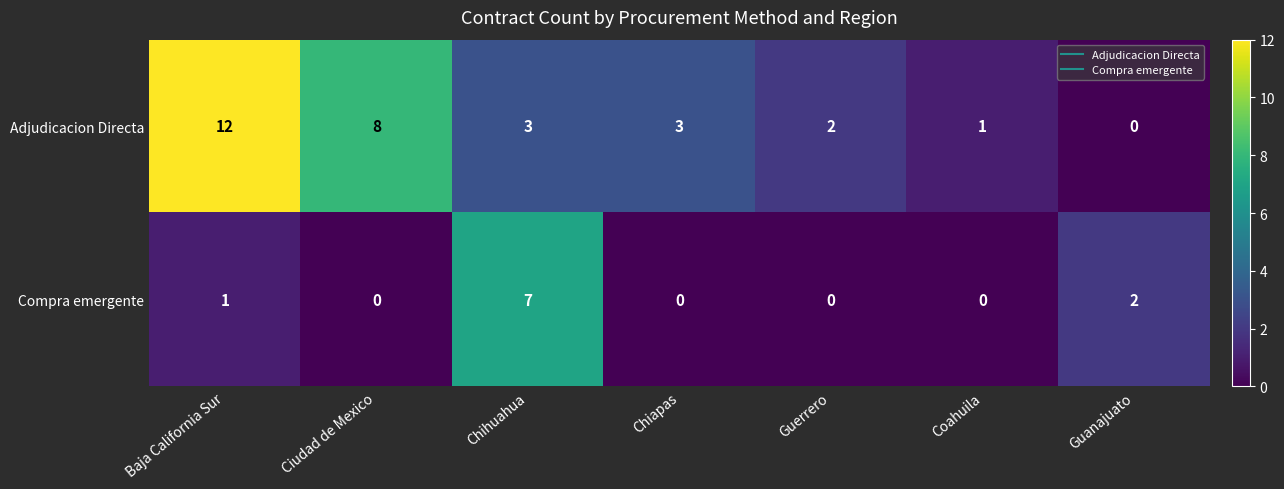

Which series has the largest total across all categories?

Adjudicacion Directa